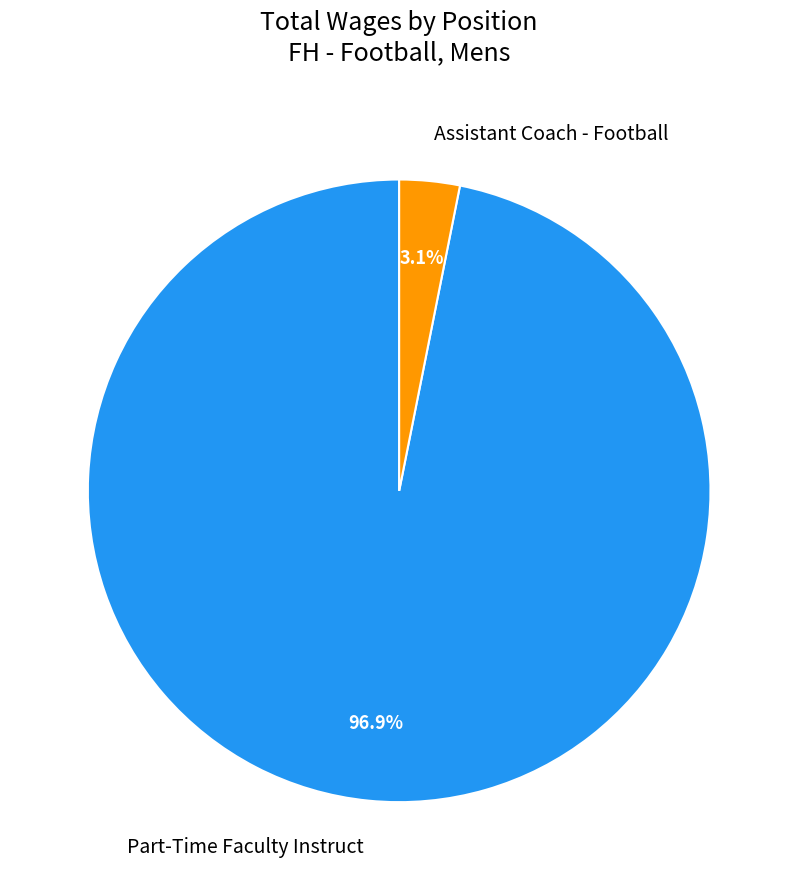

Which category has the smallest portion of the pie?

Assistant Coach - Football